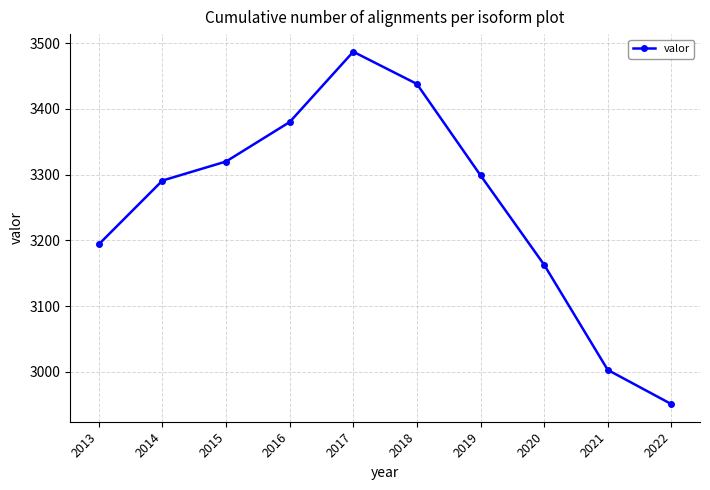

Reading left to right, extract all data points from this chart.

3194	3291	3320	3380	3487	3438	3299	3163	3003	2951